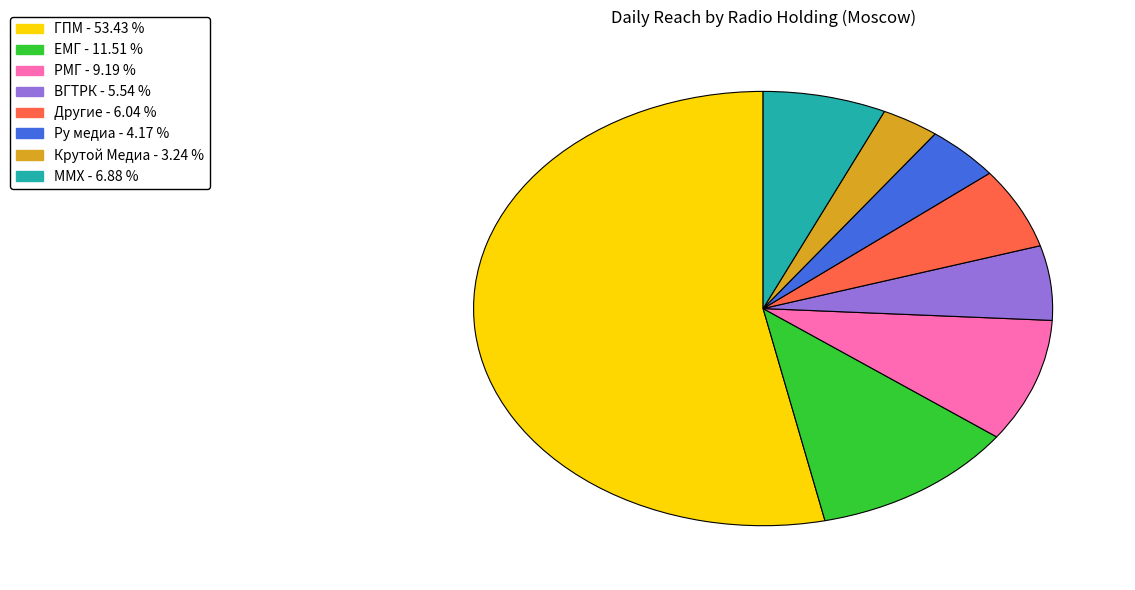

Does ГПМ represent more than half of the total?

Yes